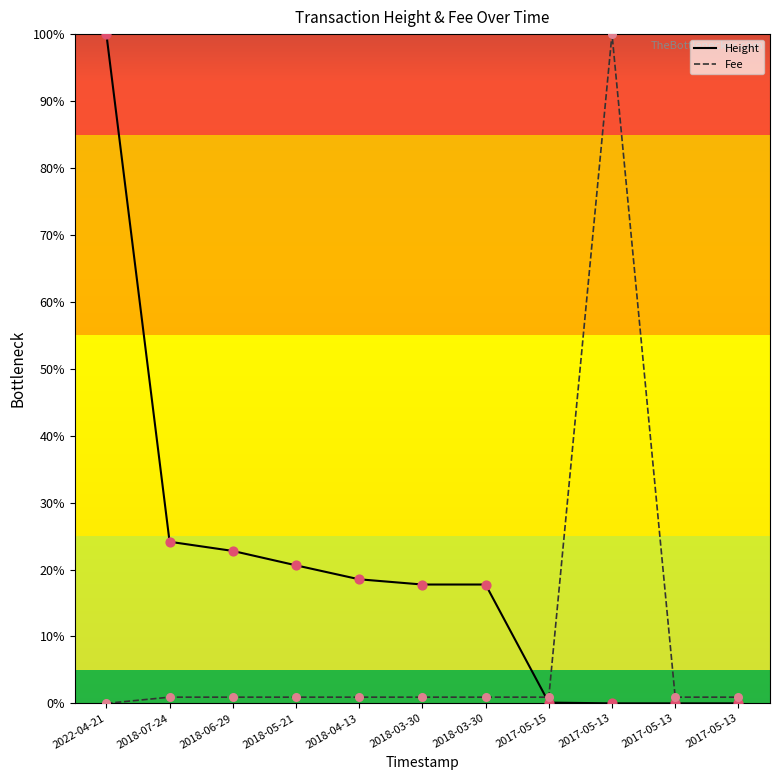

What are all the series names shown in the legend?

Height, Fee